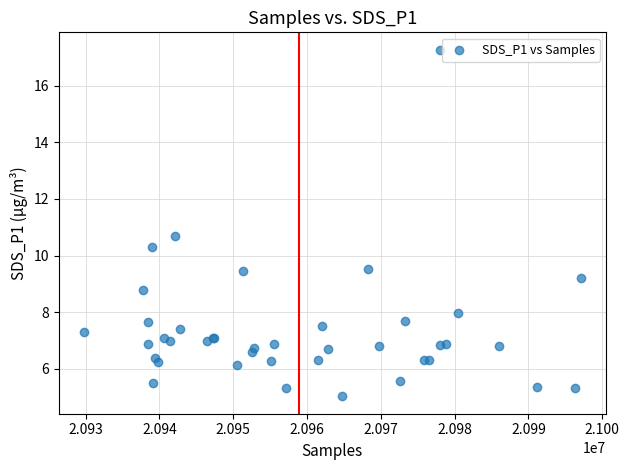

What Y value in the scatter plot is closest to 11?

10.7